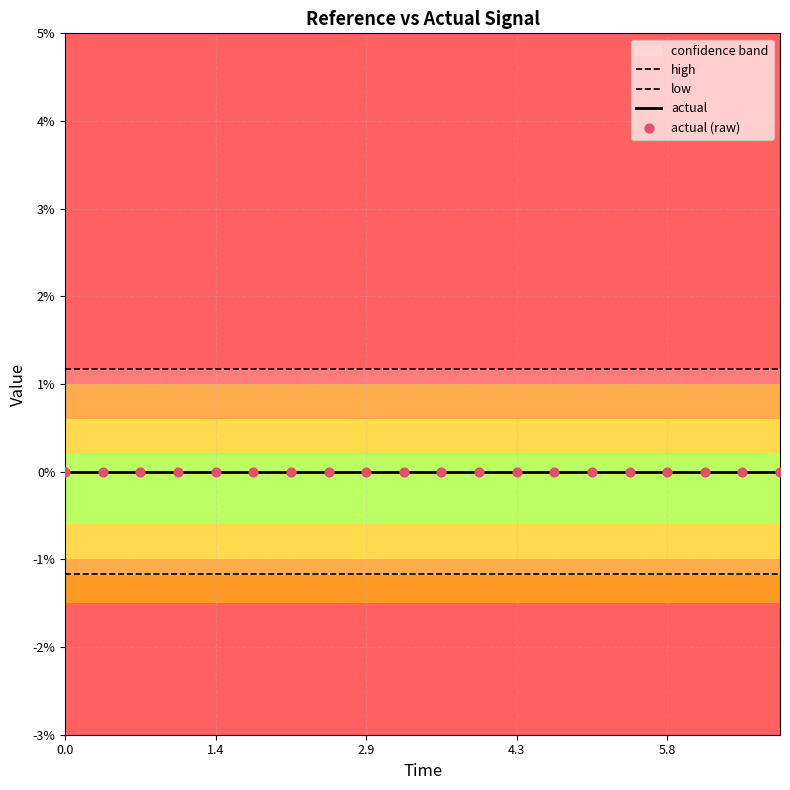

At how many categories does at least one series exceed 1?

20